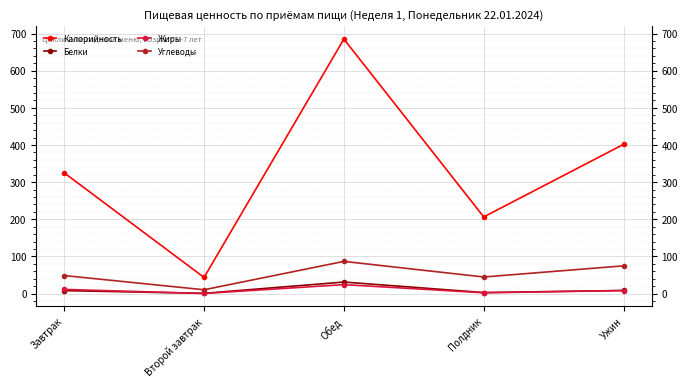

At Обед, list the series in order from smallest to largest.

Жиры, Белки, Углеводы, Калорийность